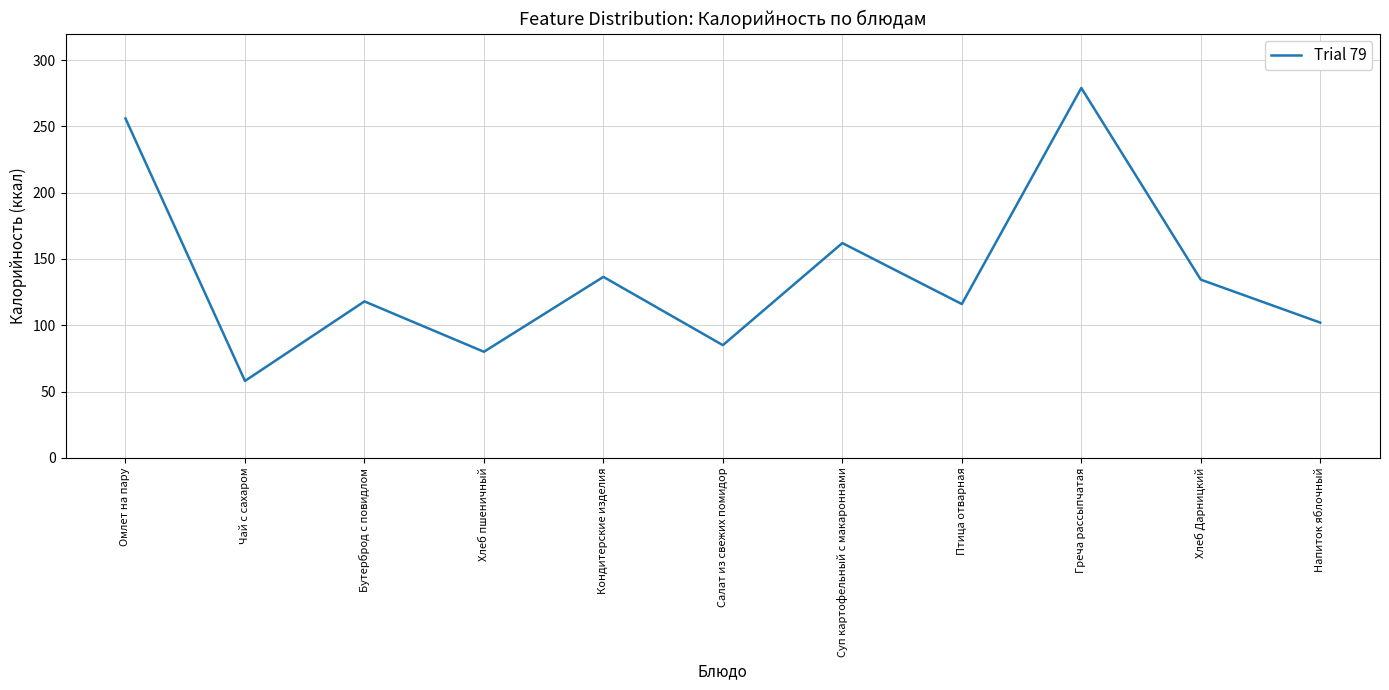

Is this an area chart (filled region under the line)?

No